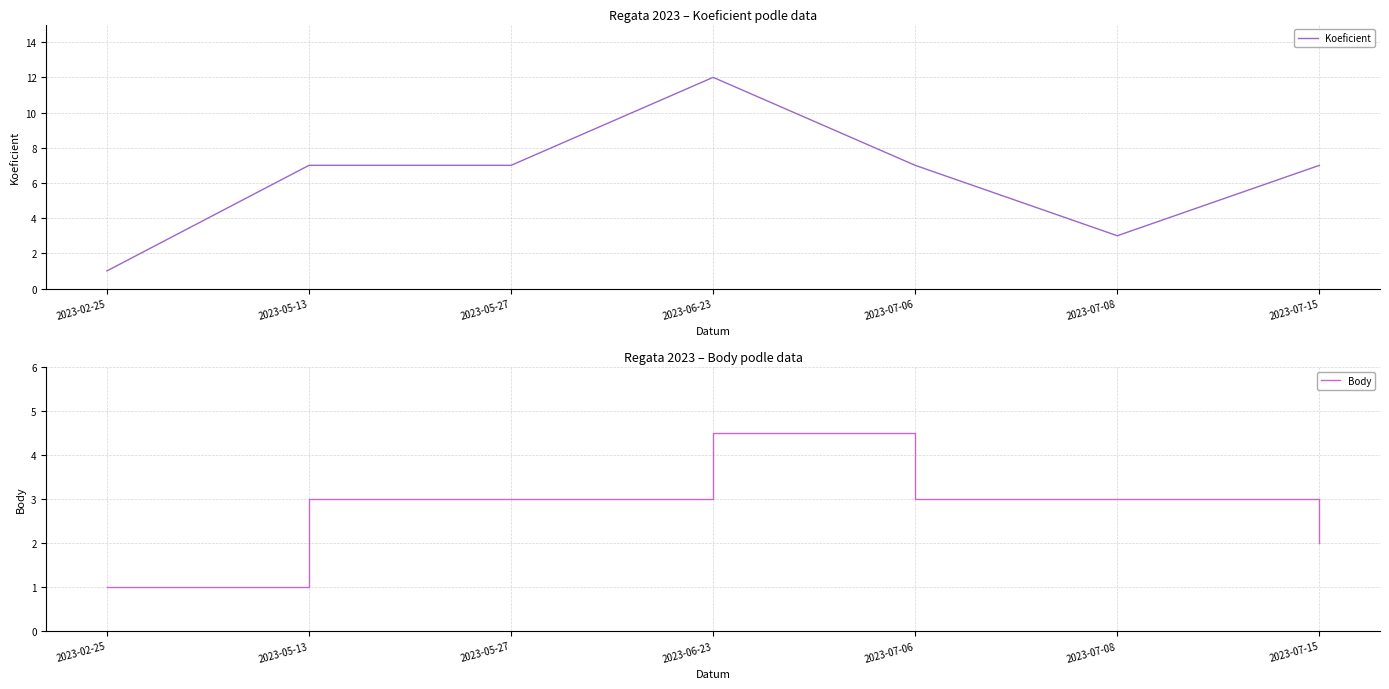

What is the approximate value of Koeficient at 2023-07-08?

3